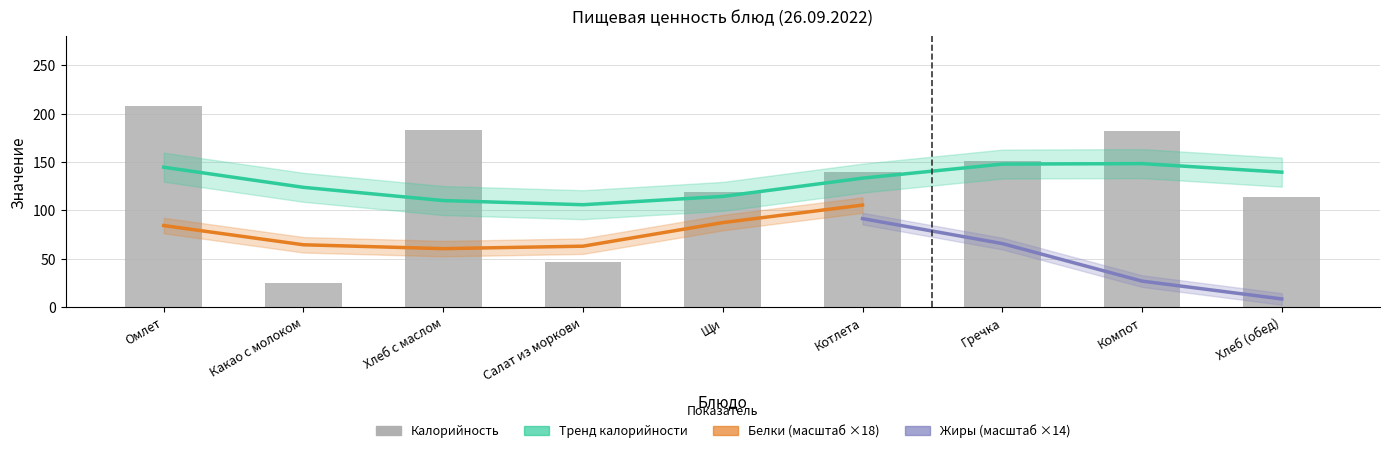

What position from the right is Щи?

5